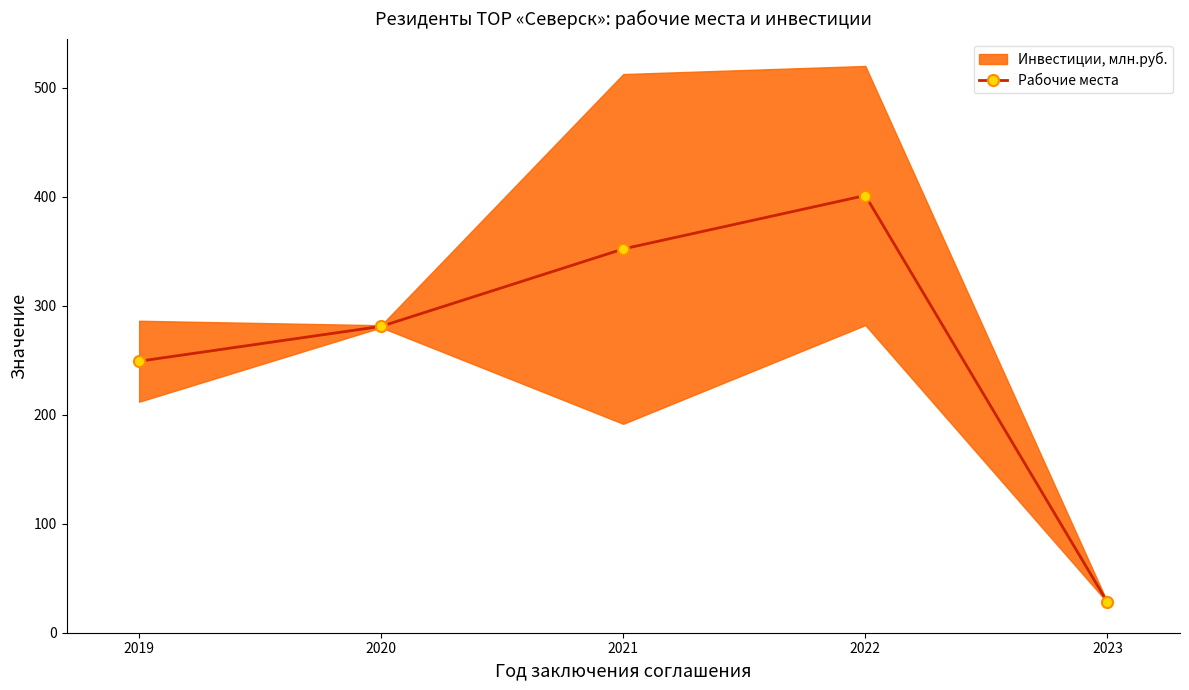

Where is the data nearest to the value 214?

2019